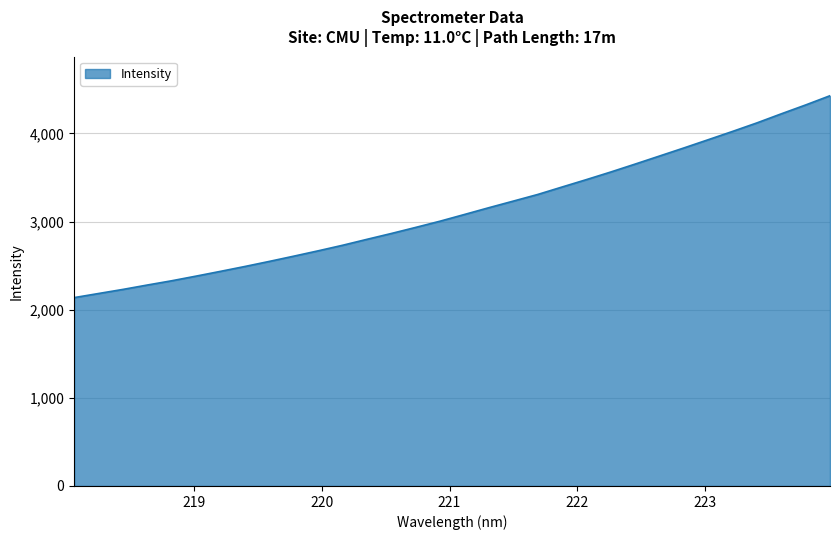

What is the minimum value shown in the chart?

2136.8